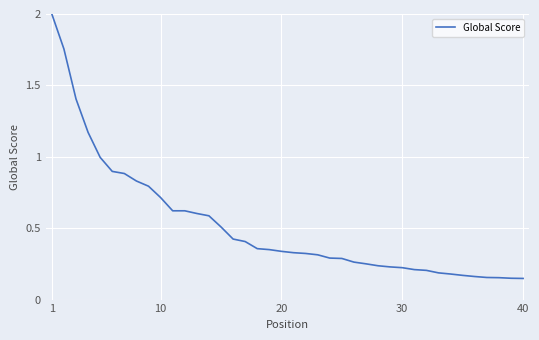

What is the average value?

0.5